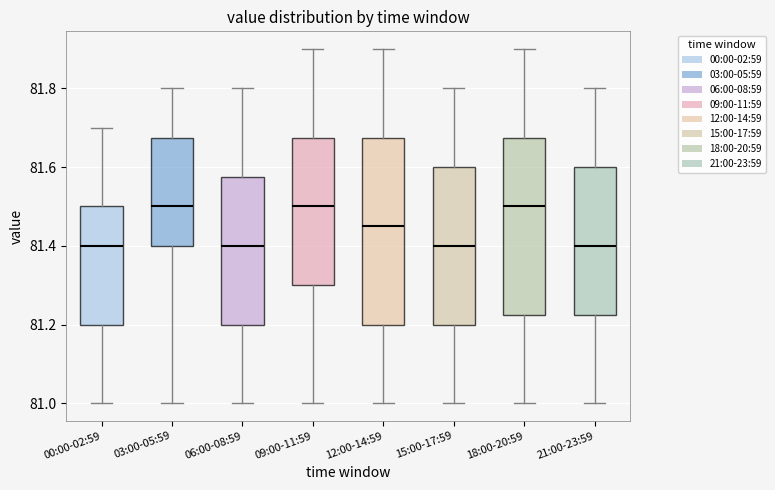

Where does the lower whisker of the box for 03:00-05:59 end on the y-axis? The values are not printed on the chart, so give them approximately, as read against the axis.

81.00